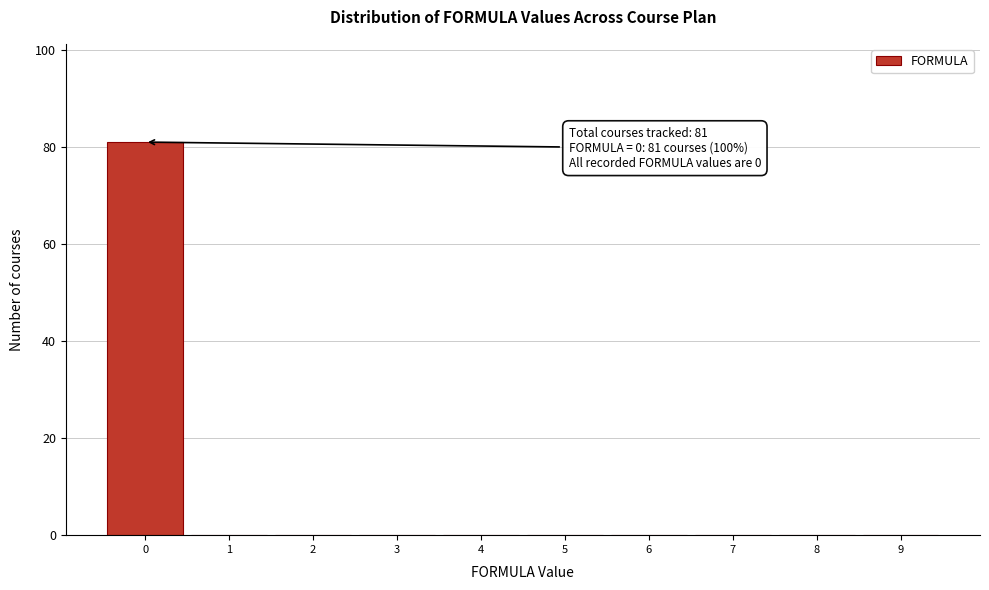

Which range on the x-axis has the tallest bar?

-0.5 to 0.5